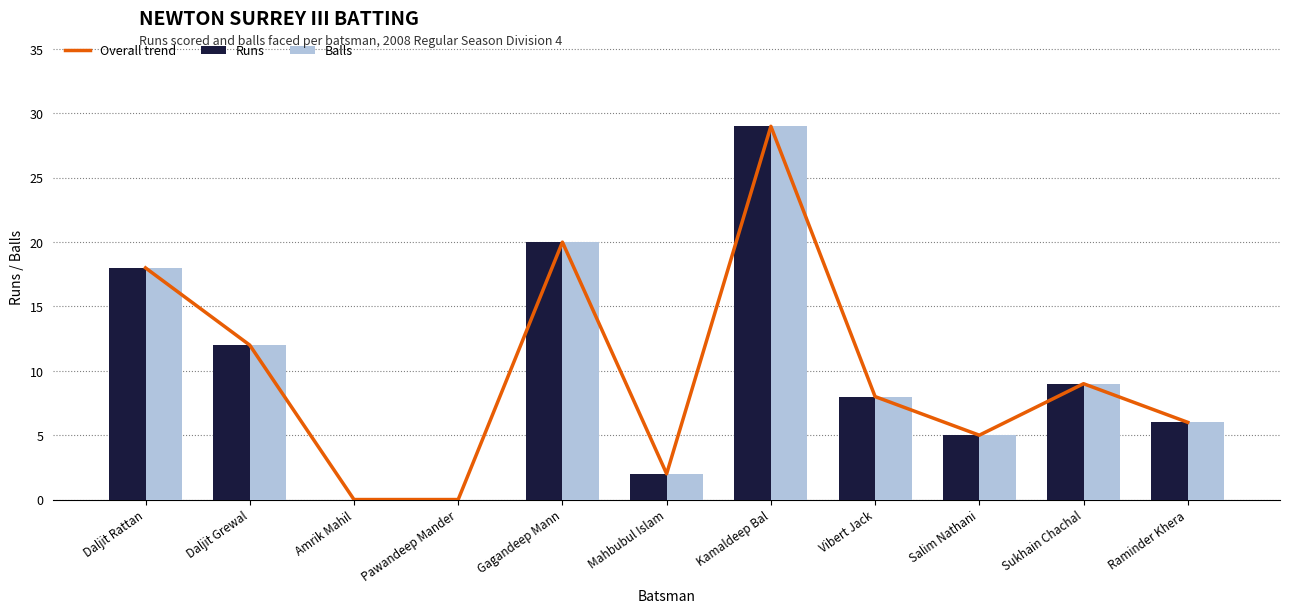

True or false: Balls has a value of 9 at Sukhain Chachal.

True